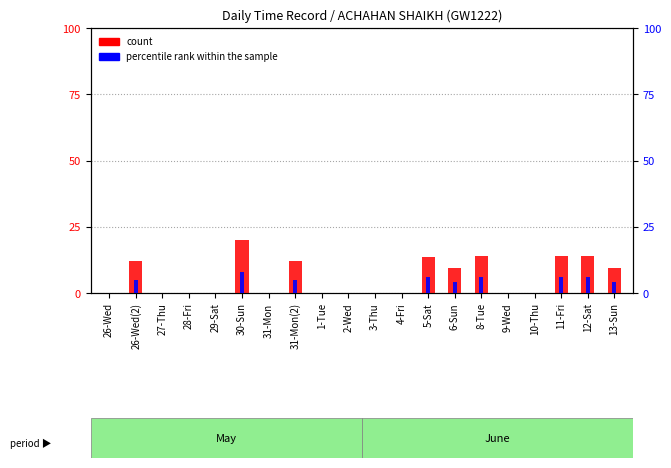

True or false: count has a value of 0.0 at 2-Wed.

True